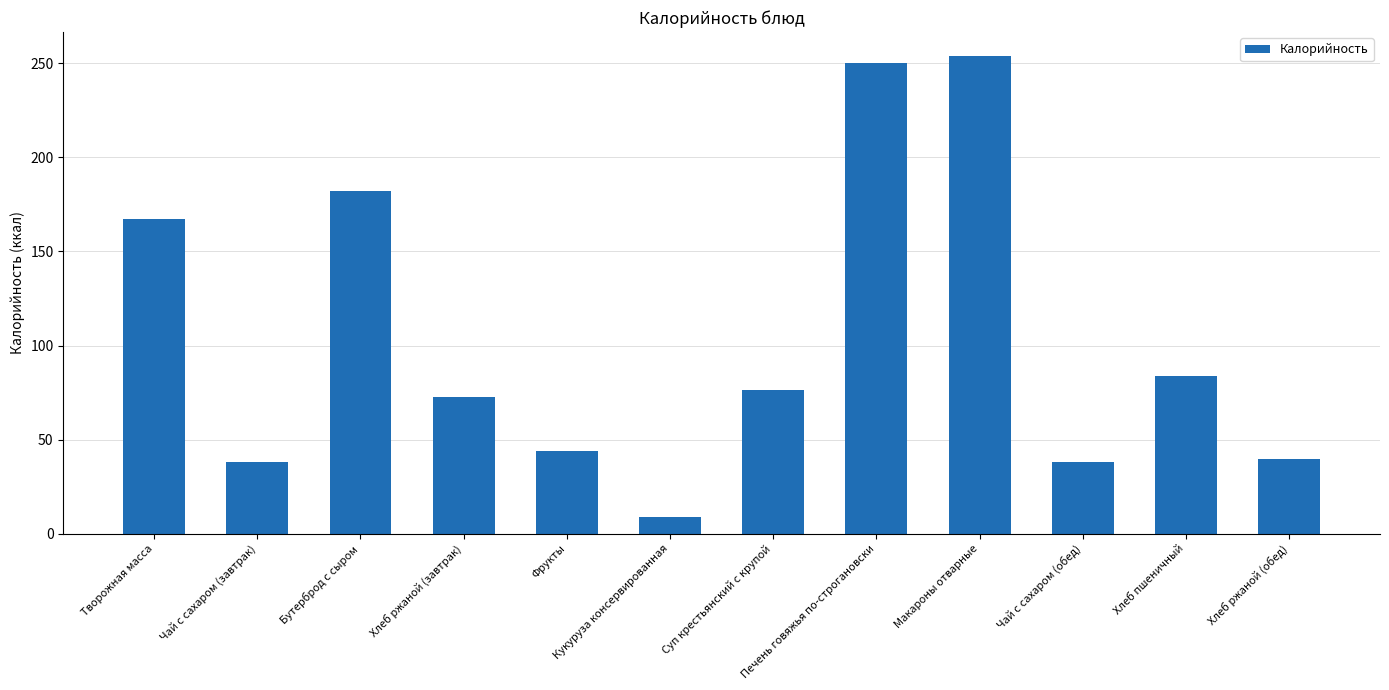

Reading left to right, extract all data points from this chart.

167.0	38.0	182.1	72.6	44.0	8.8	76.6	249.9	253.8	38.0	84.0	39.6